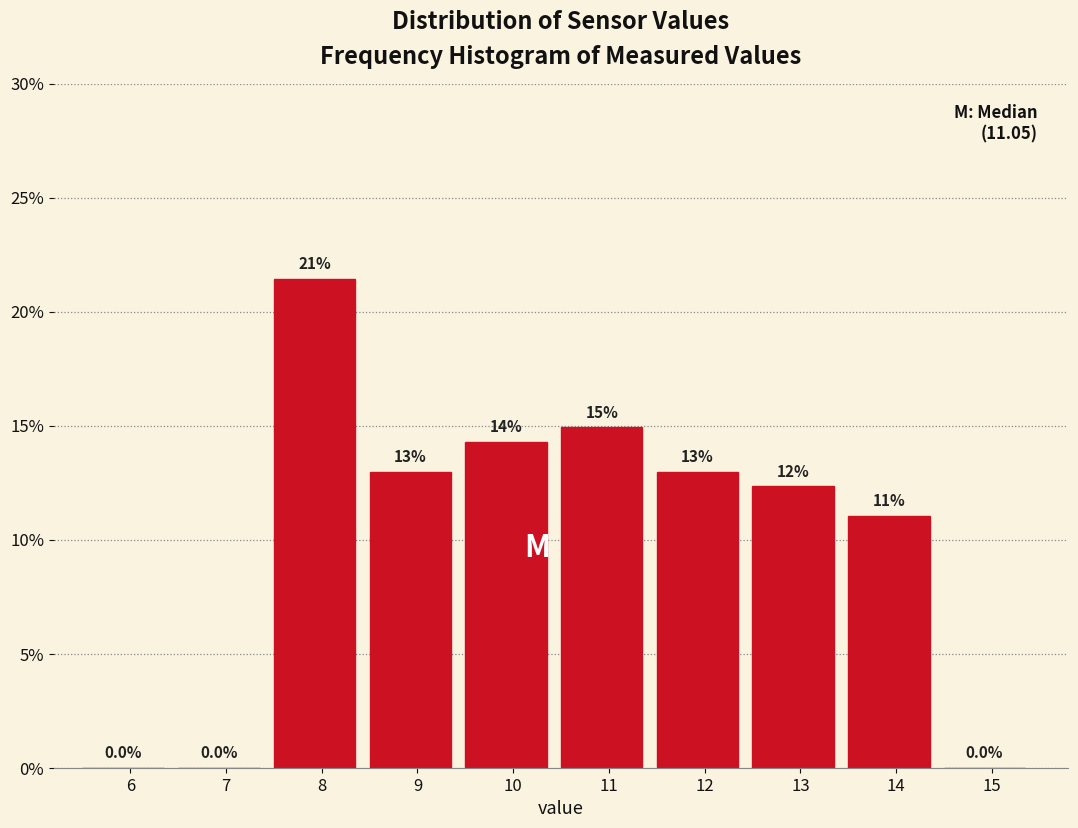

Reading right to left, extract all data points from this chart.

15=0.0	14=11.0	13=12.3	12=13.0	11=14.9	10=14.3	9=13.0	8=21.4	7=0.0	6=0.0